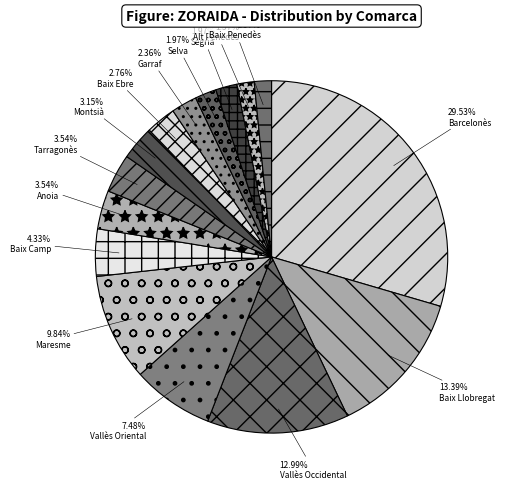

How many segments does this pie chart have?

15